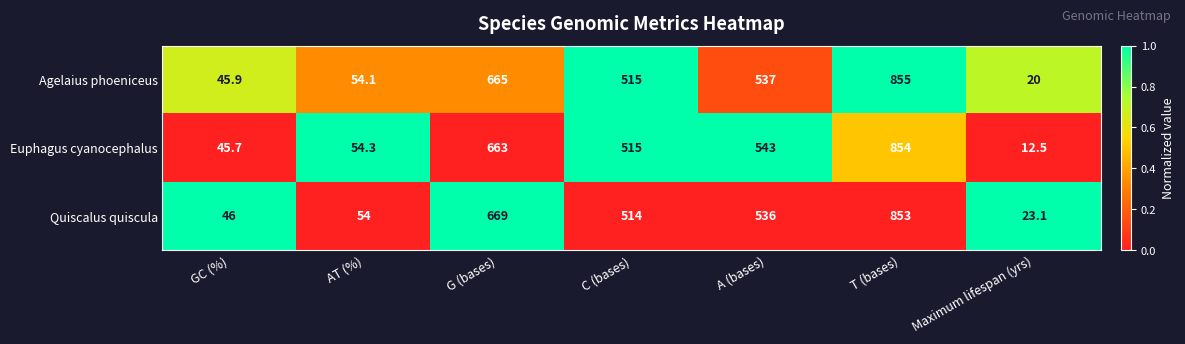

Which label corresponds to the smallest value in the chart?

Maximum lifespan (yrs)